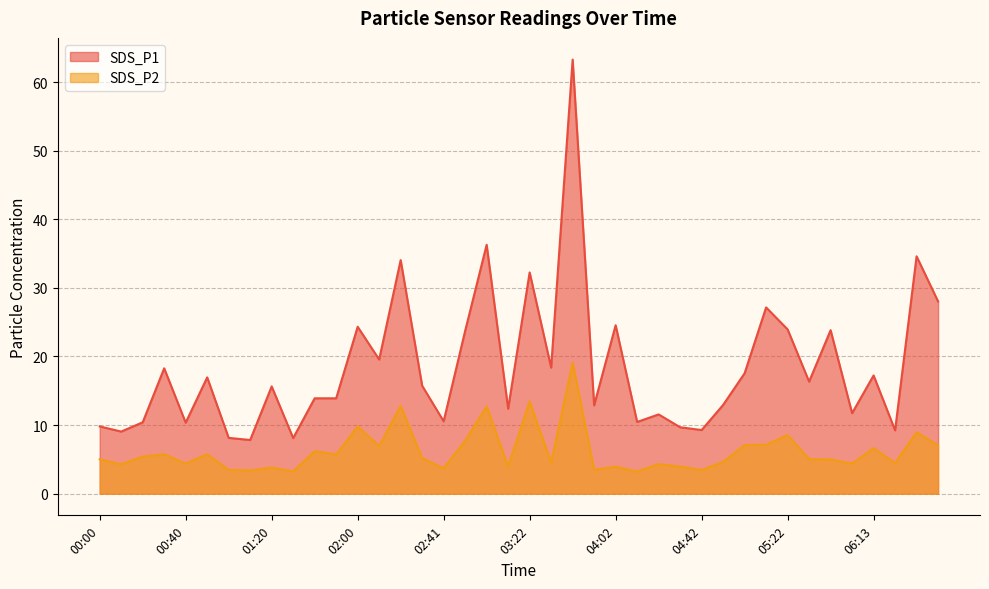

Which series has the widest spread of values?

SDS_P1